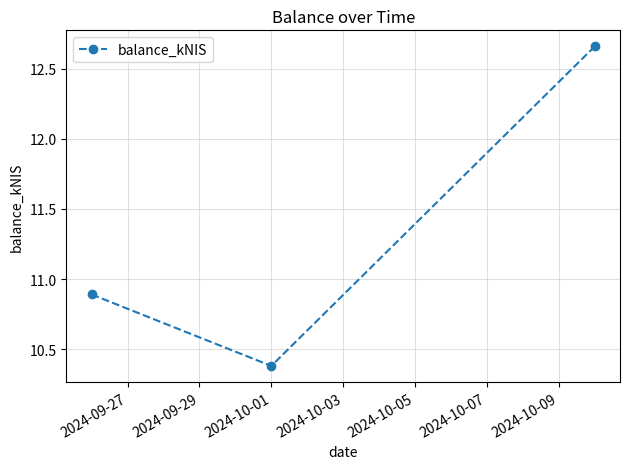

What is the value of the 2nd point from the left?

10.4